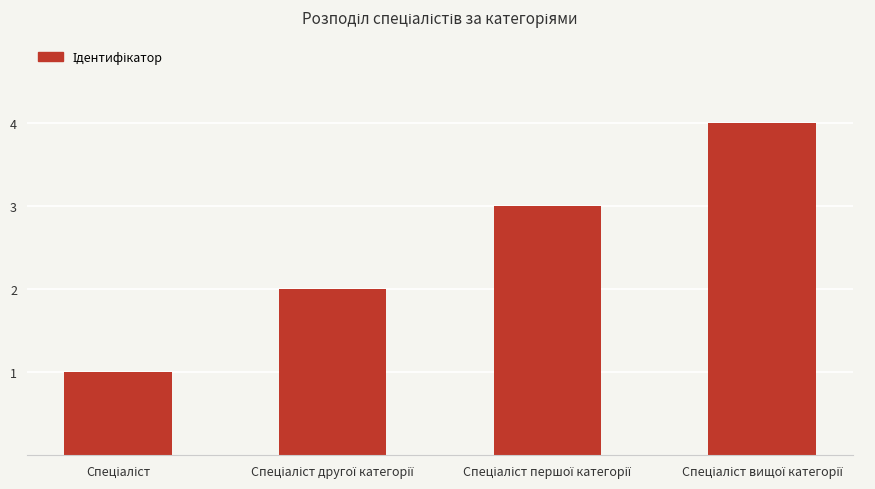

What is the sum of all values?

10